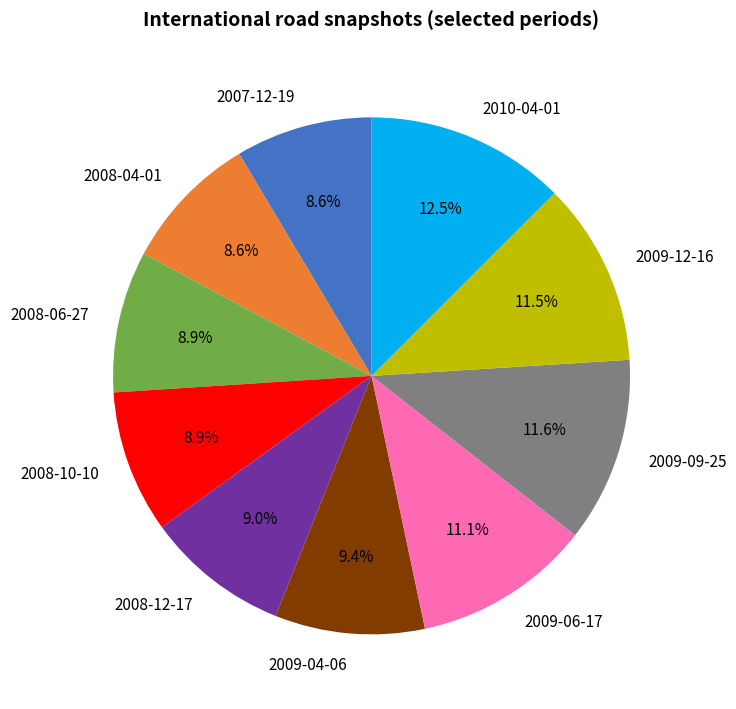

What is the largest slice in the pie chart?

2010-04-01